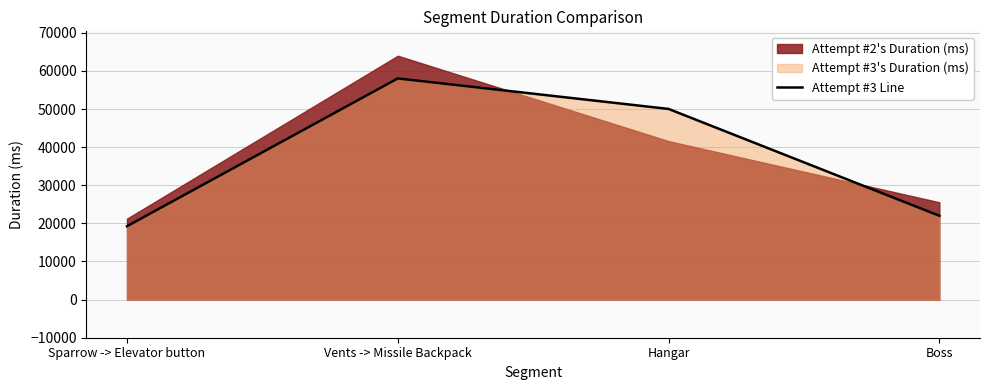

Reading left to right, list all the values displayed in this chart.

19250	58030	50027	21996